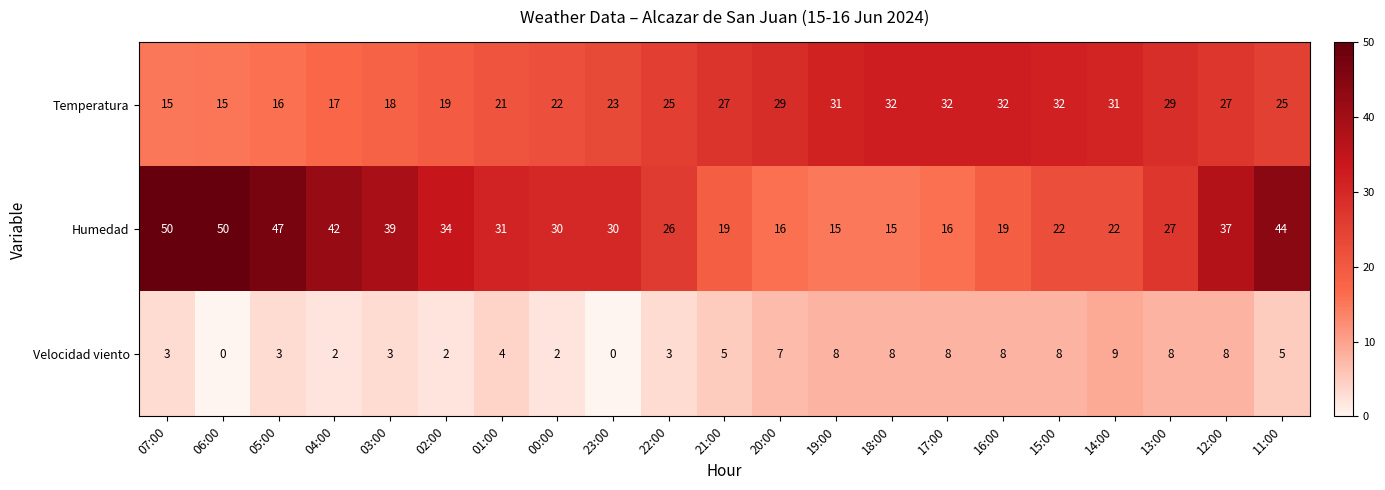

Which series has the largest total across all categories?

Humedad